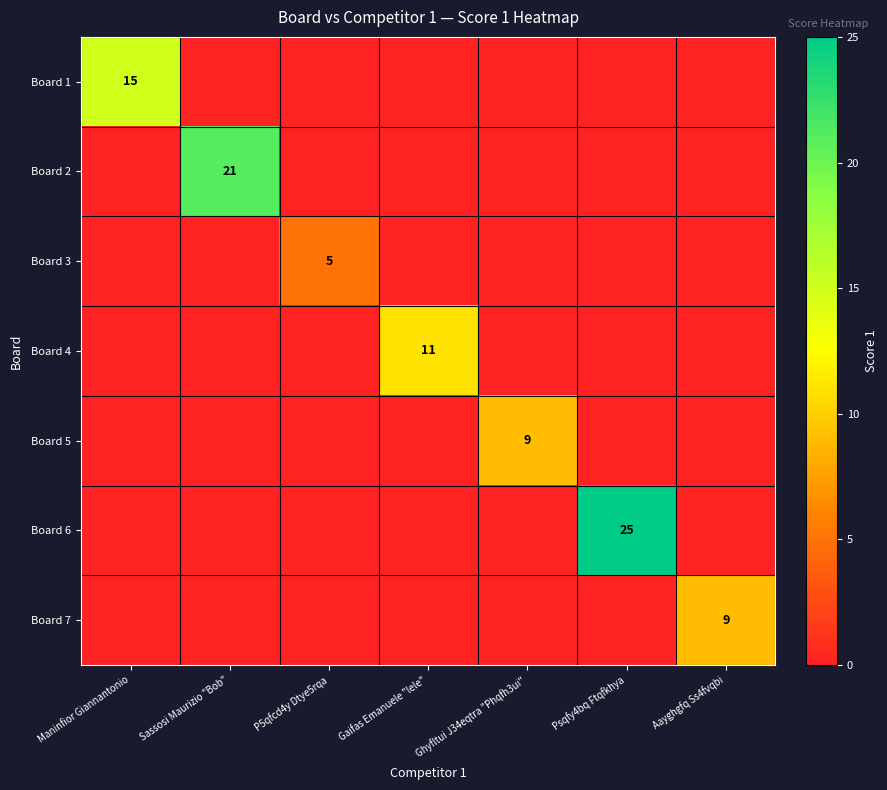

What is the total value across all series at Psqfy4bq Ftqfkhya?

25